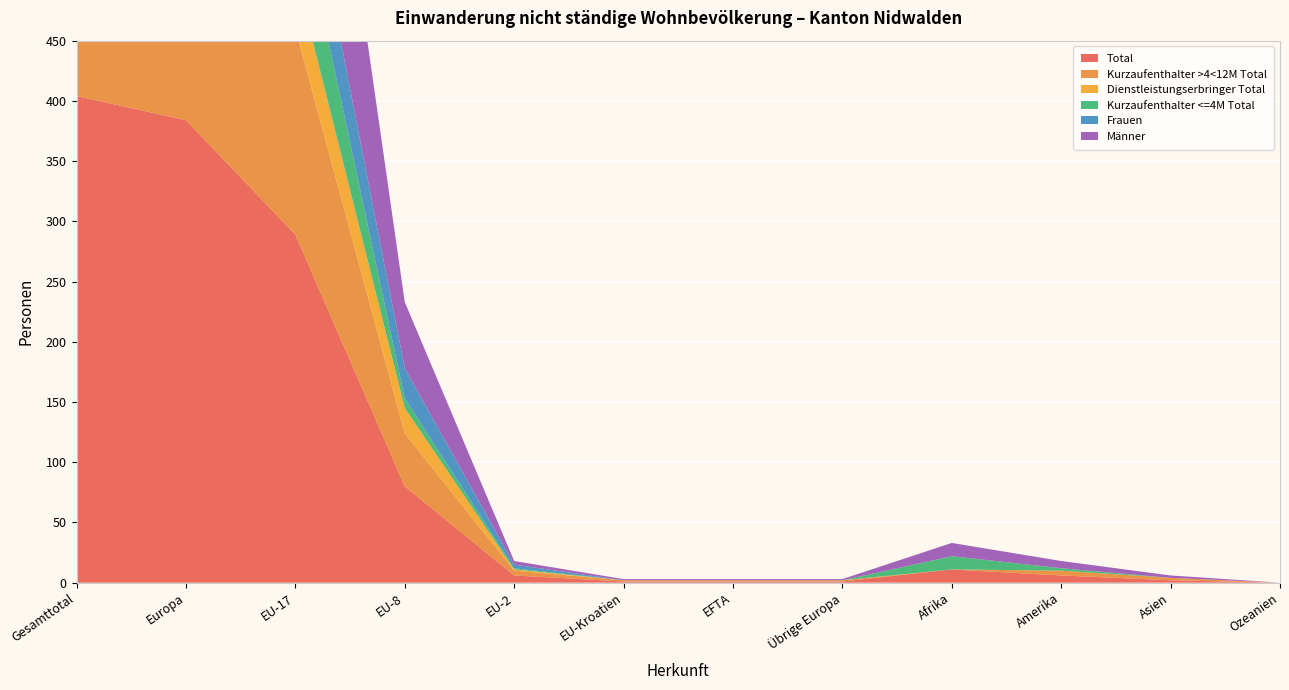

Reading right to left, transcribe all the data shown in this chart.

Total: 0	2	6	11	1	1	1	6	80	289	384	404
Kurzaufenthalter >4<12M Total: 0	2	4	0	1	1	1	4	44	171	222	229
Dienstleistungserbringer Total: 0	0	0	0	0	0	0	1	21	47	69	69
Kurzaufenthalter <=4M Total: 0	0	2	11	0	0	0	1	8	71	86	99
Frauen: 0	0	0	0	0	0	0	3	25	64	93	93
Männer: 0	2	6	11	1	1	1	3	55	225	291	311